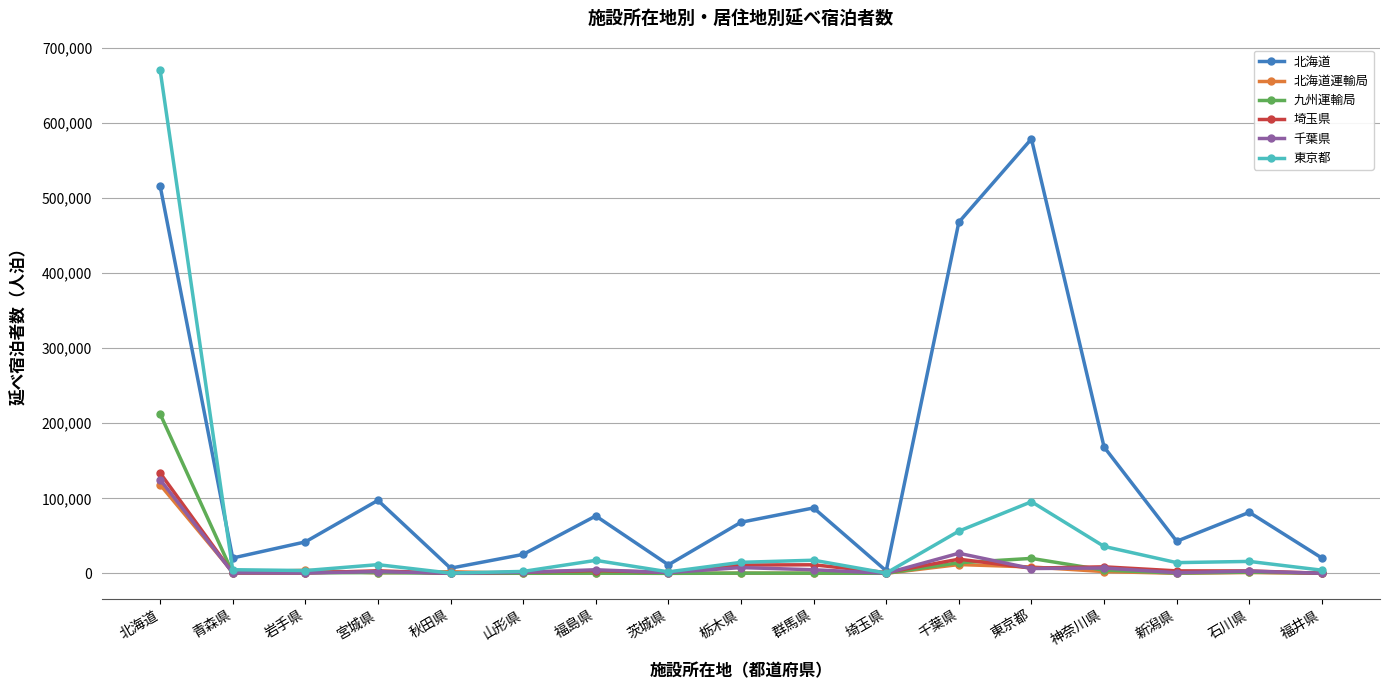

What is the maximum value shown in the chart?

671439